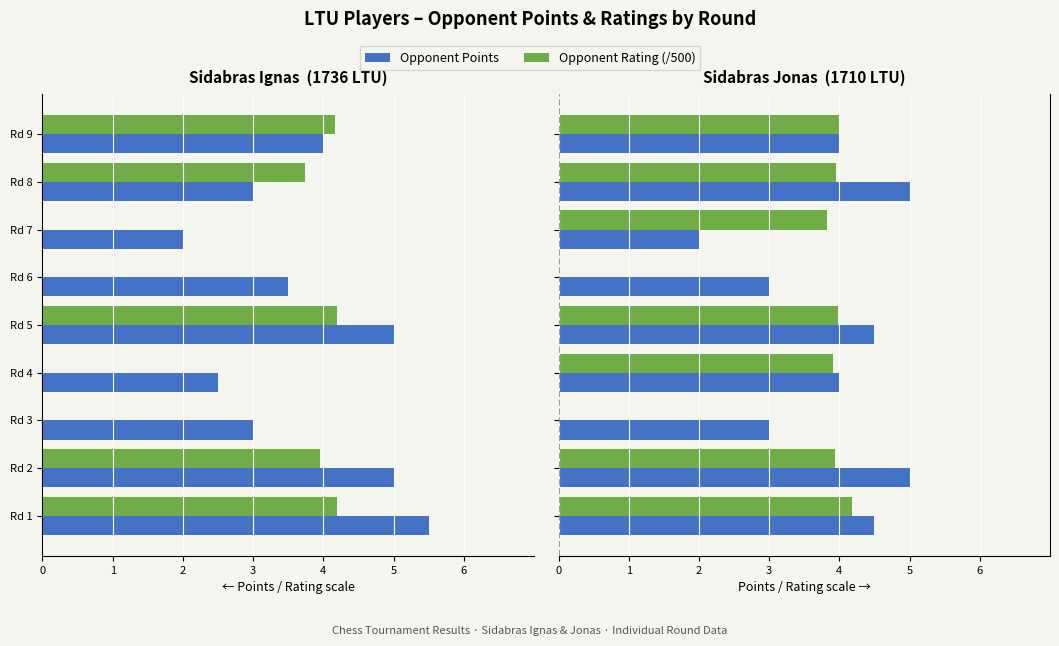

What is the average value of the Rating (/500) series?

3.1